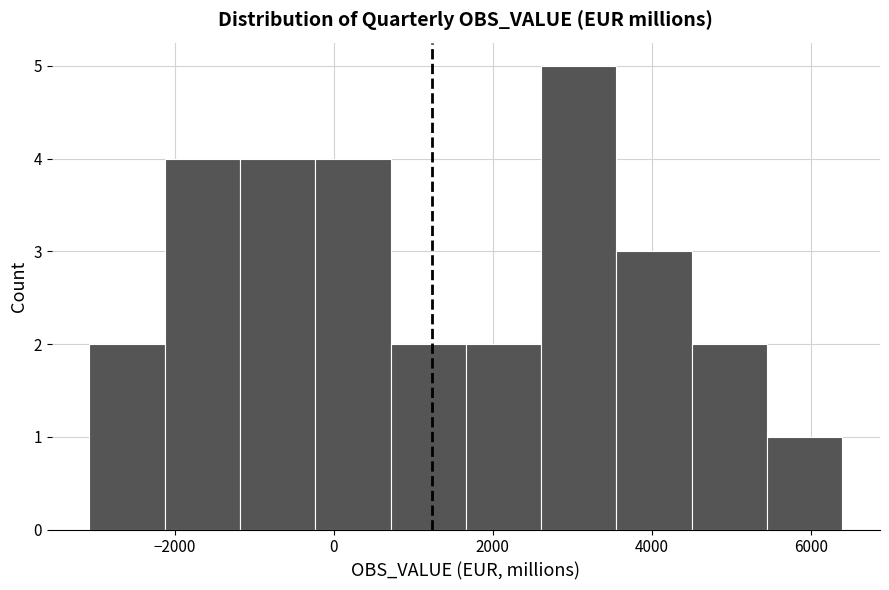

Over which range of the x-axis is the bar tallest?

2600 to 3600